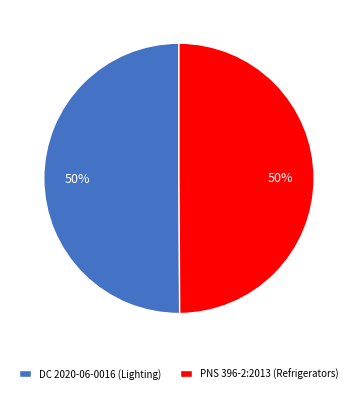

True or false: PNS 396-2:2013 (Refrigerators) accounts for 50% of the total.

True